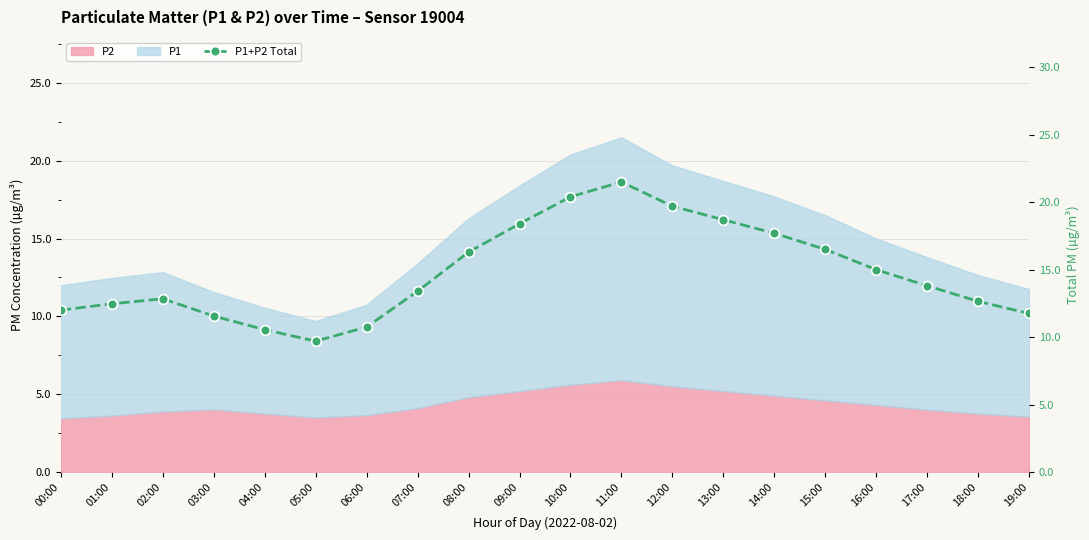

What is the difference between the maximum and second lowest values?

10.9